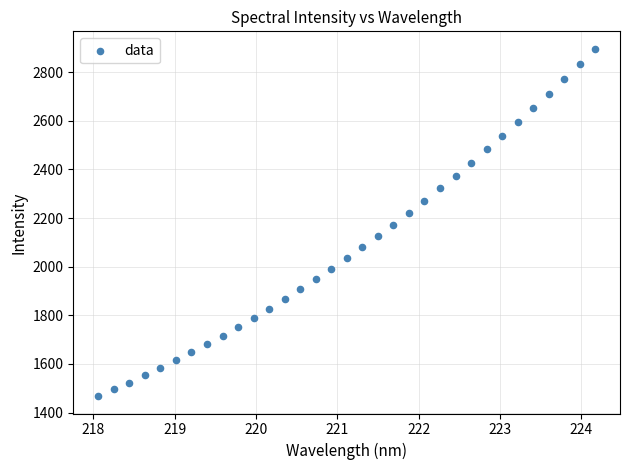

What is the range of X values (max minus min)?

6.1